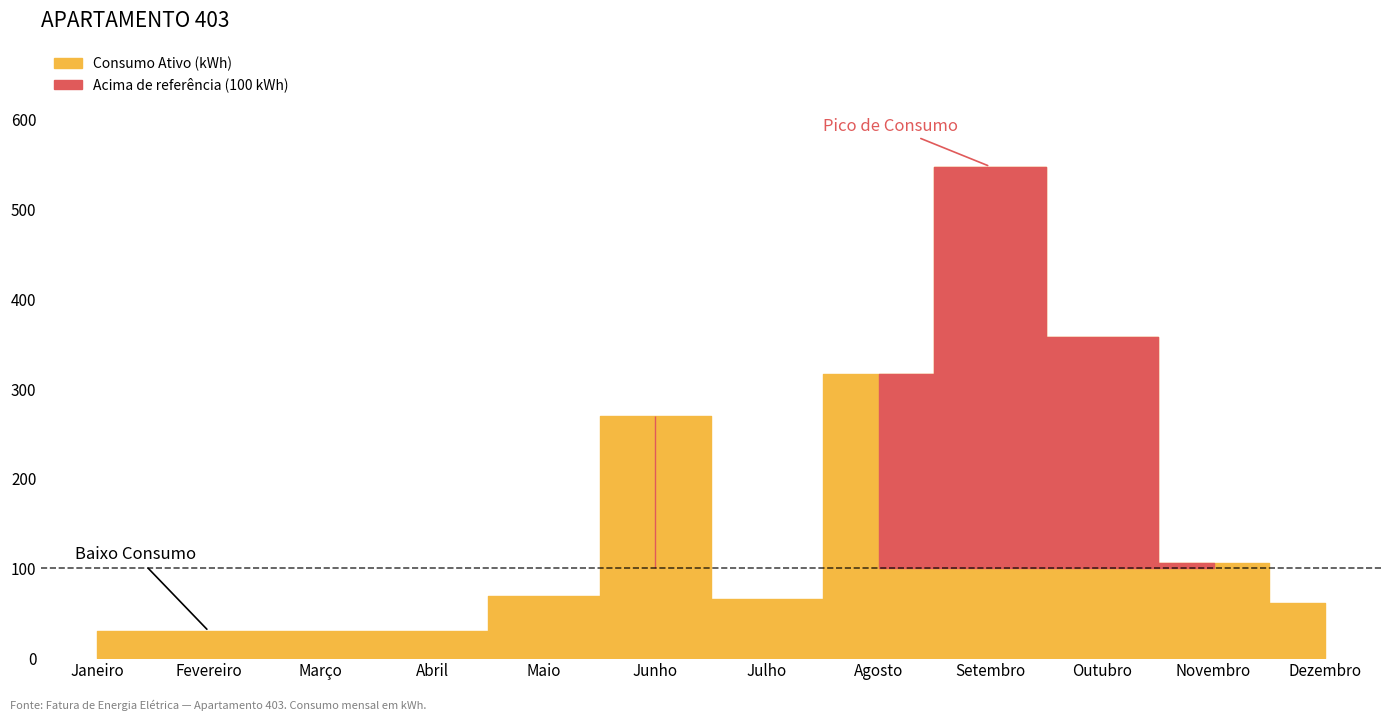

True or false: Fatura Total (R$) has a value of 51.1 at Março.

False